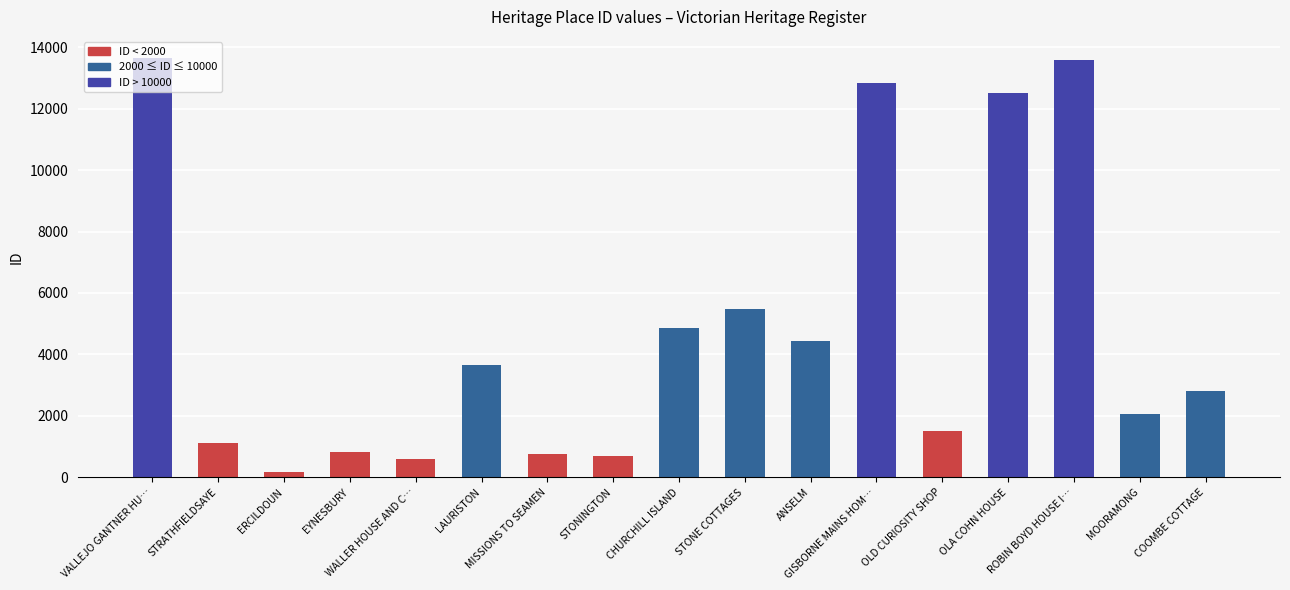

What is the difference between the maximum and minimum values?

13470